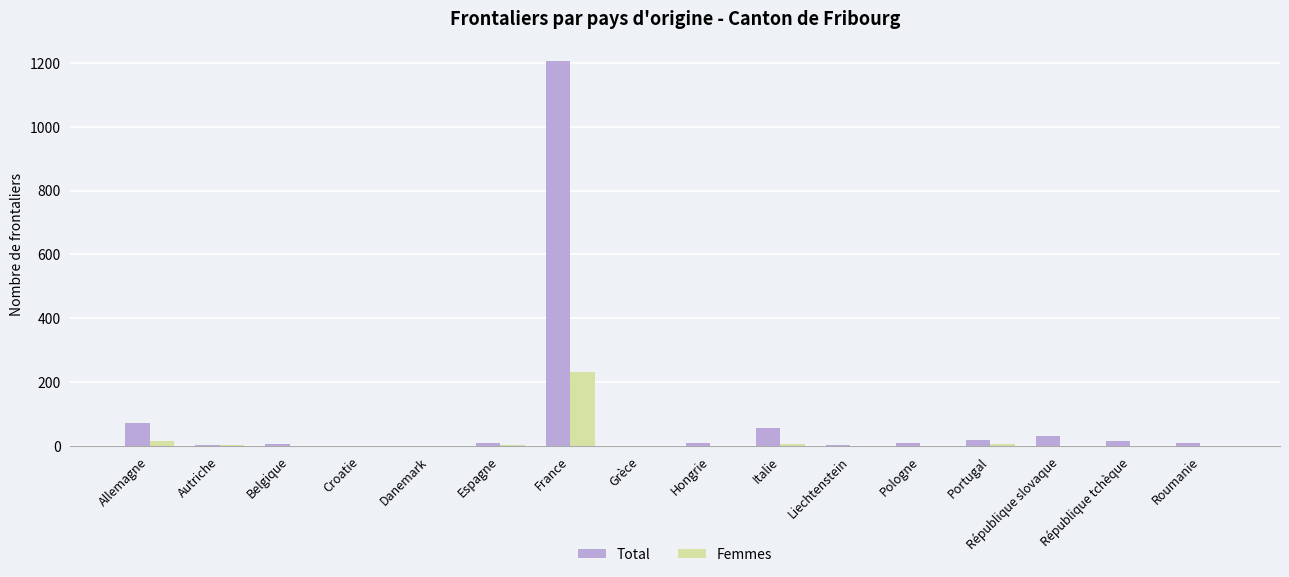

What is the maximum value for Femmes?

230